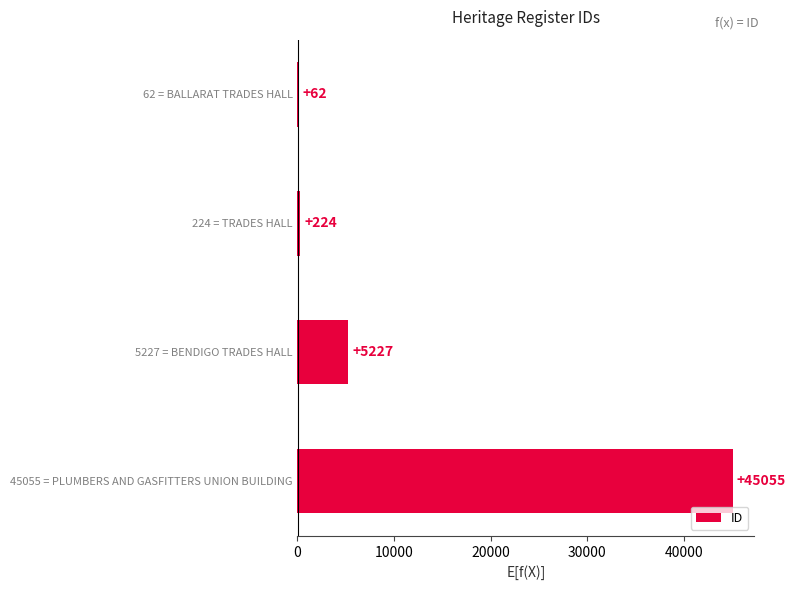

Are the bars horizontal?

Yes